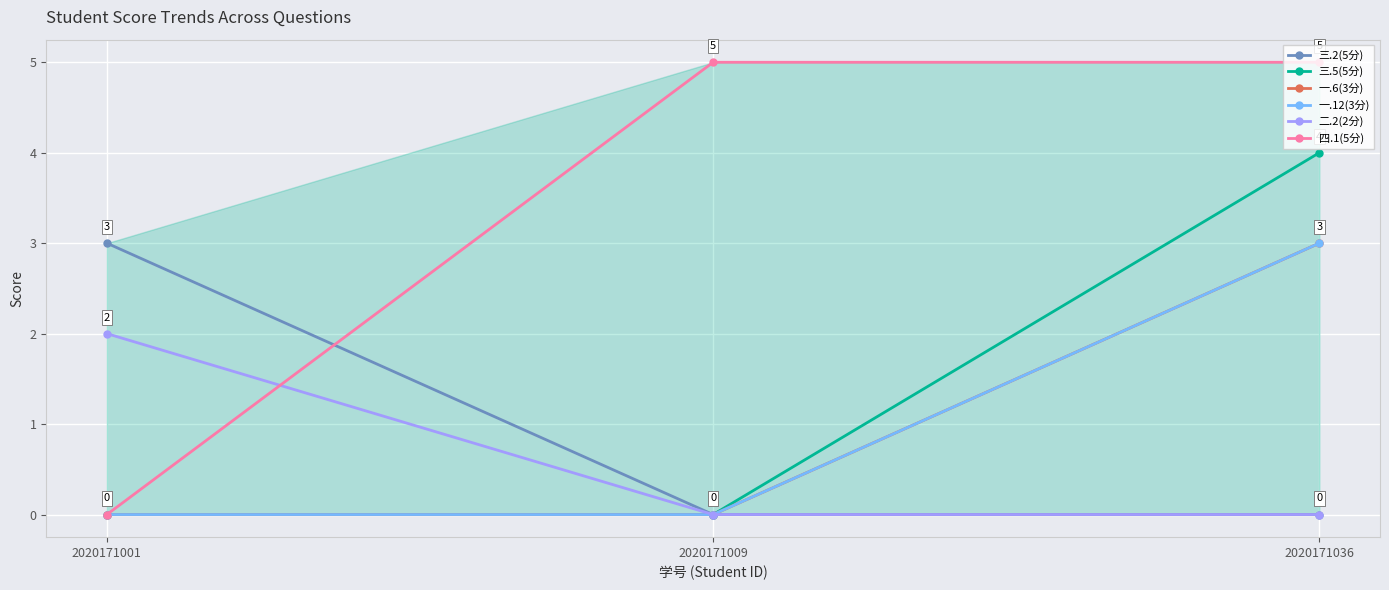

Reading left to right, list all the values displayed in this chart.

三.2(5分): 3	0	0
三.5(5分): 0	0	4
一.6(3分): 0	0	3
一.12(3分): 0	0	3
二.2(2分): 2	0	0
四.1(5分): 0	5	5